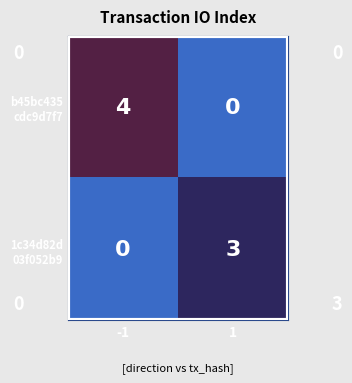

What is the total value across all series at 1?

3